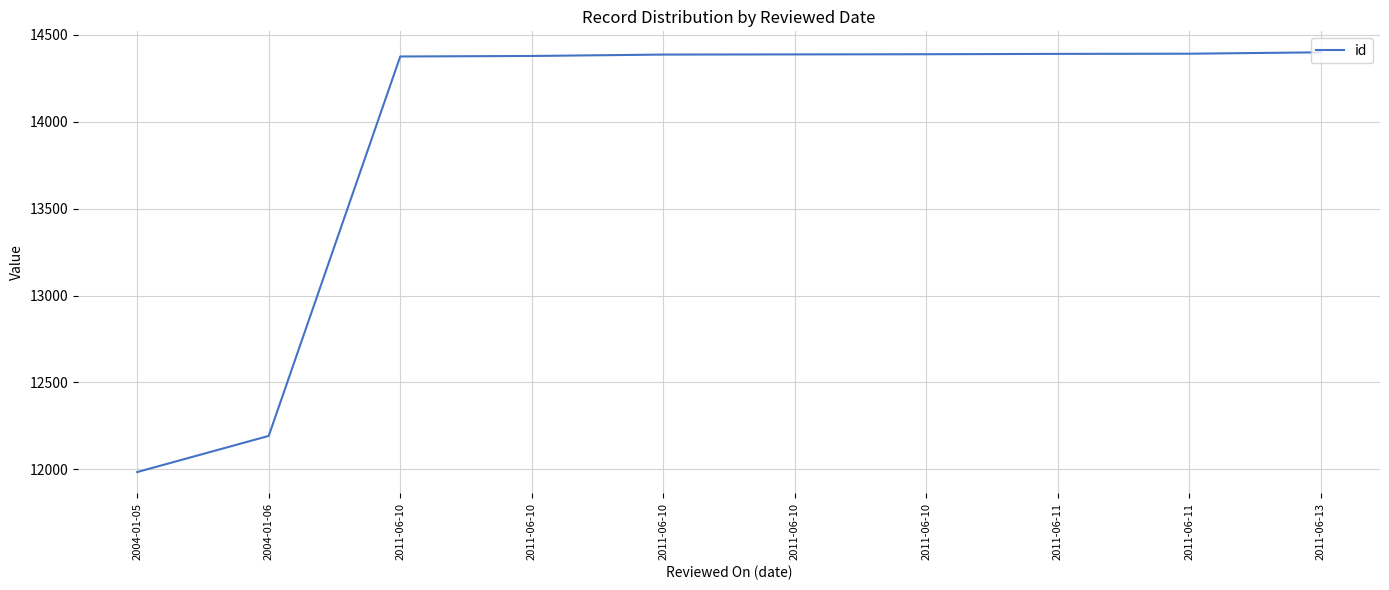

Which label corresponds to the smallest value in the chart?

2004-01-05